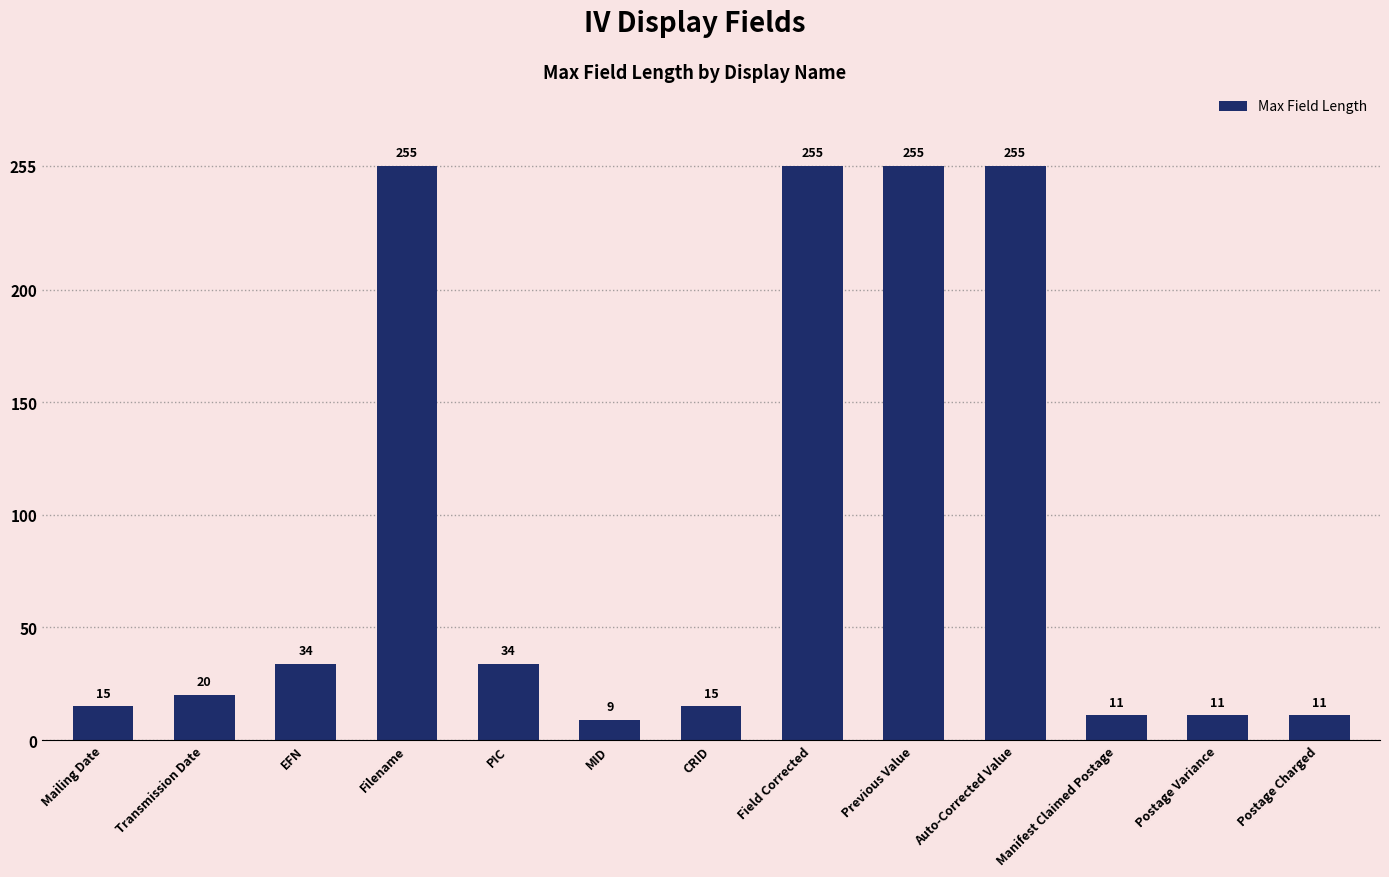

How many bars are there in total?

13